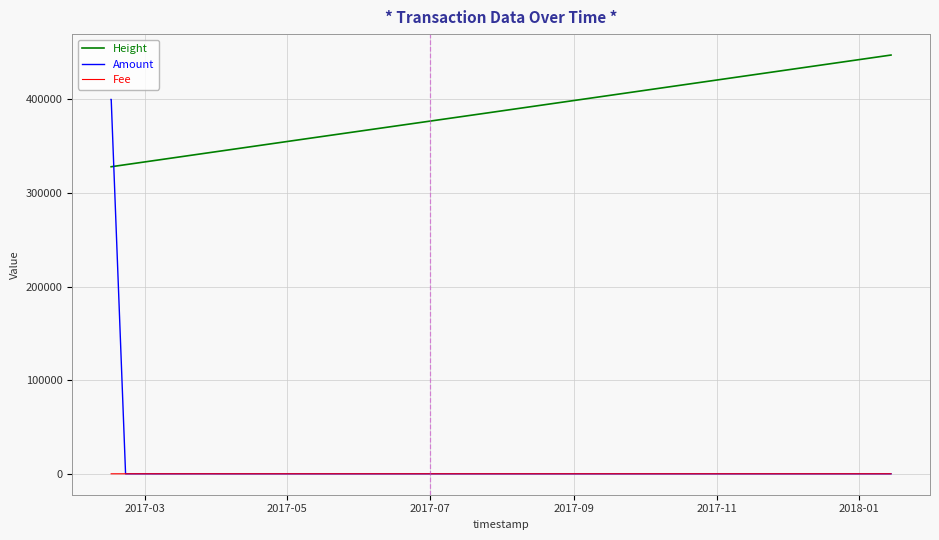

Which series has the largest total across all categories?

Height